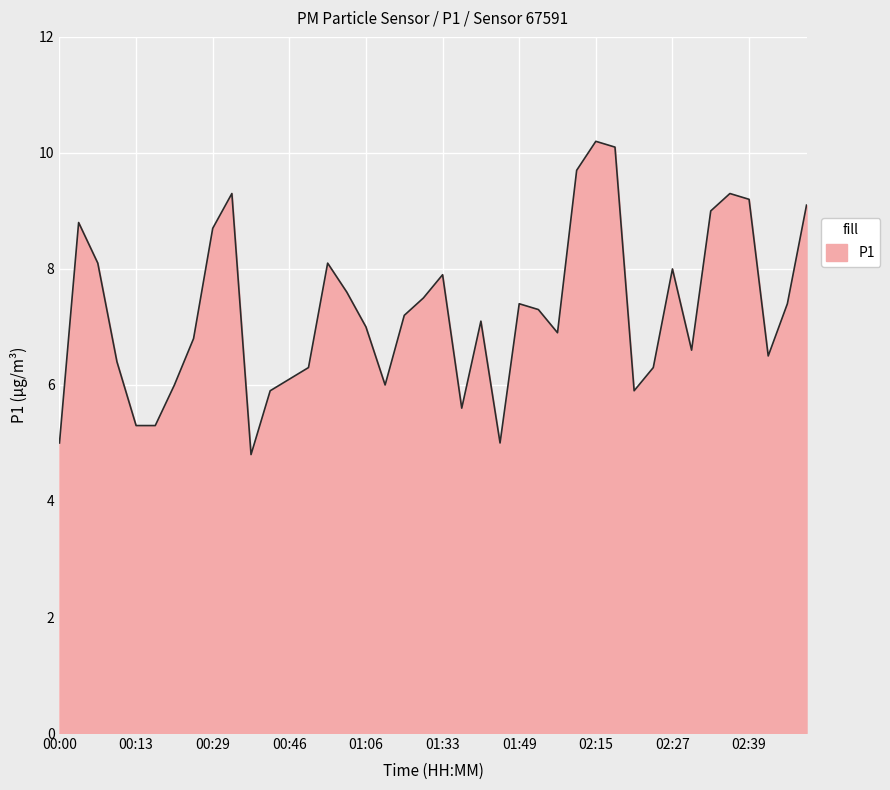

How many distinct data groups are displayed?

1